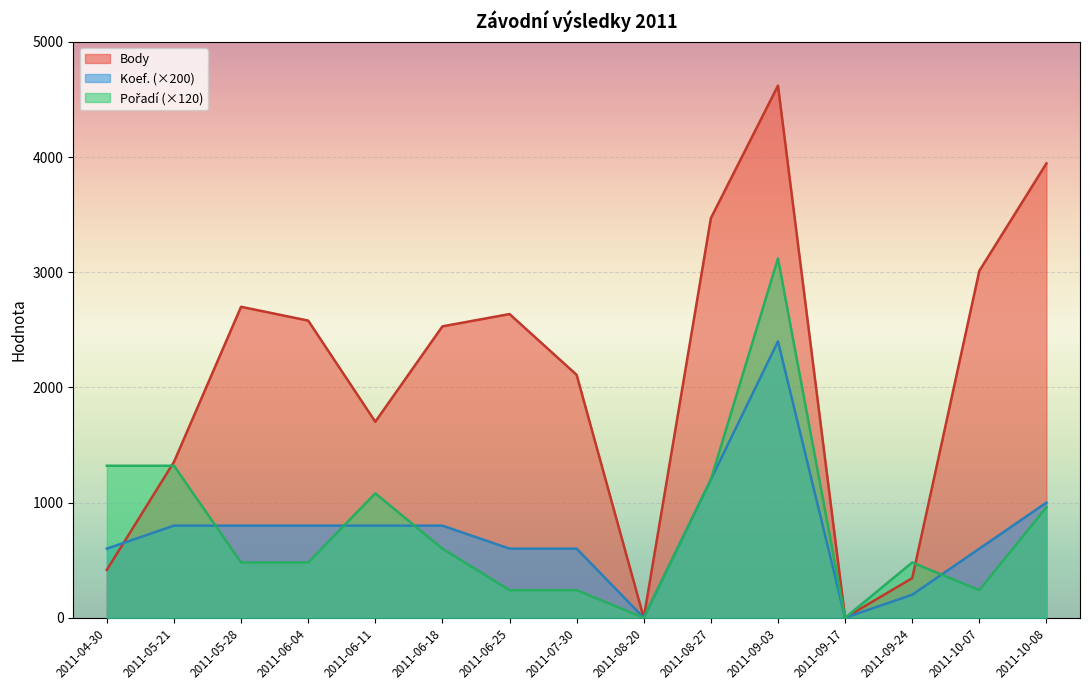

Does the chart display data point markers on the line(s)?

No